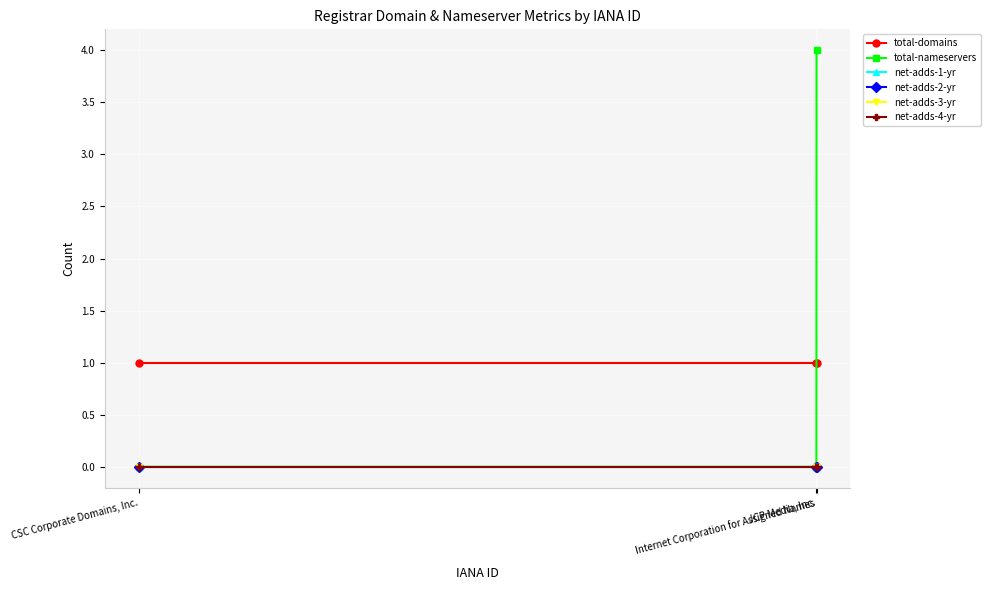

Is this an area chart (filled region under the line)?

No